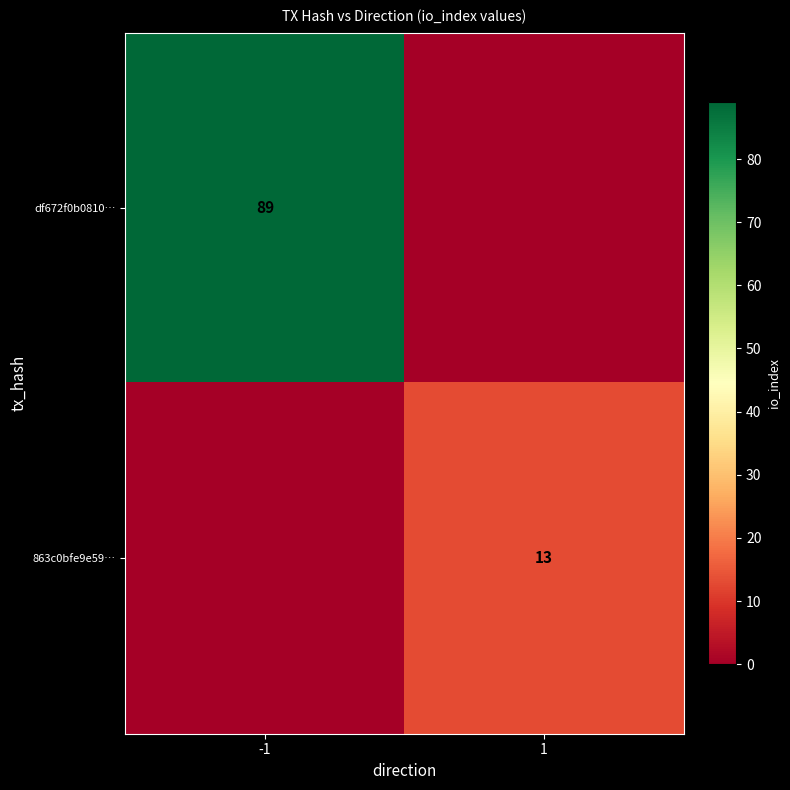

True or false: 863c0bfe9e59… has a value of 3 at 1.

False